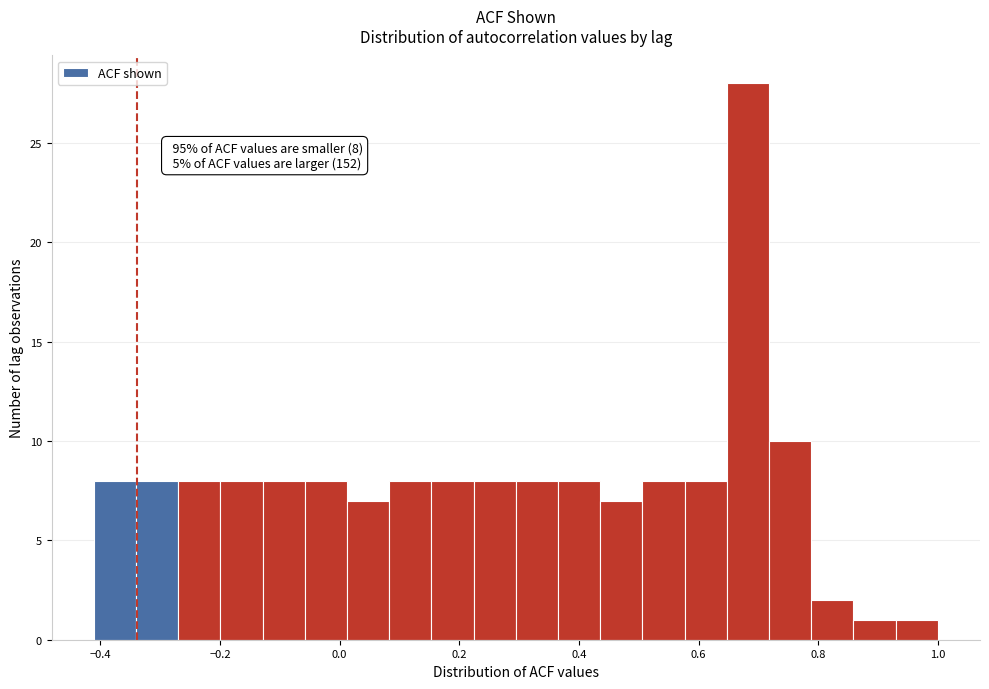

Around what value on the x-axis is the tallest bar? Give the approximate position of its centre, as read against the axis.

0.68